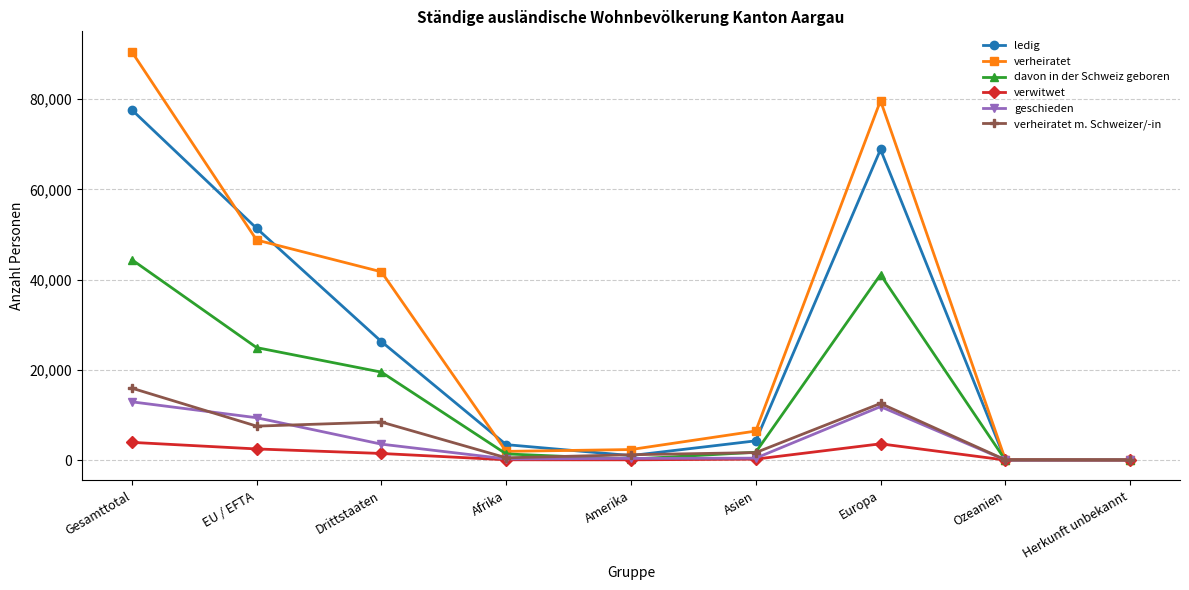

Between EU / EFTA and Afrika, which series saw the biggest shift?

ledig